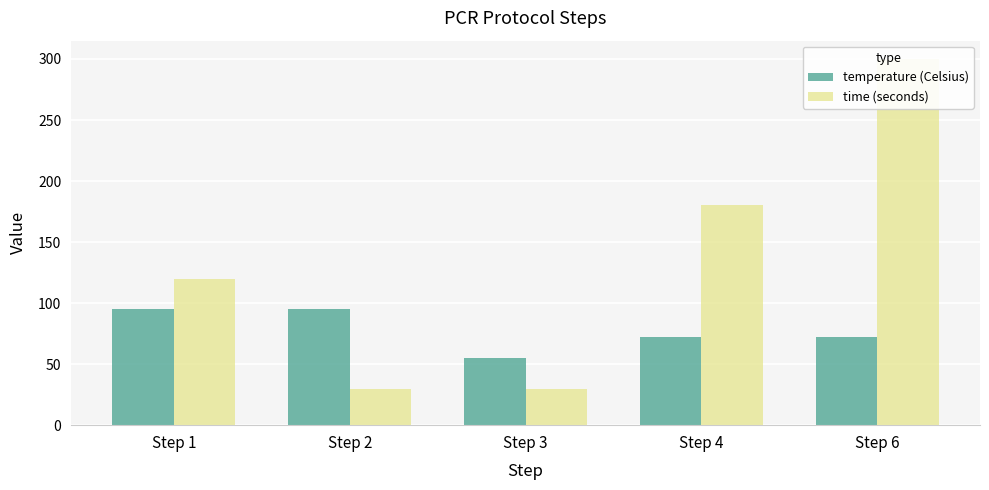

What is the sum of the temperature (Celsius) values at Step 1 and Step 3?

150